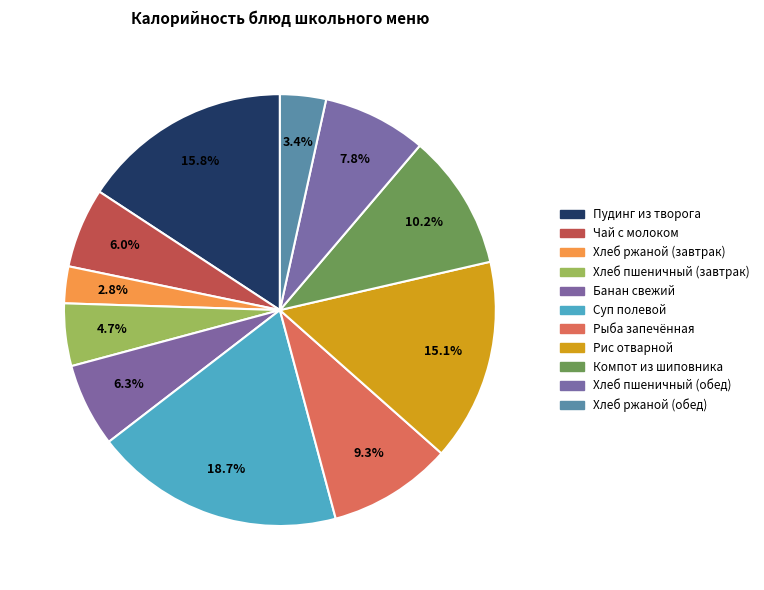

Count the number of slices in the pie.

11